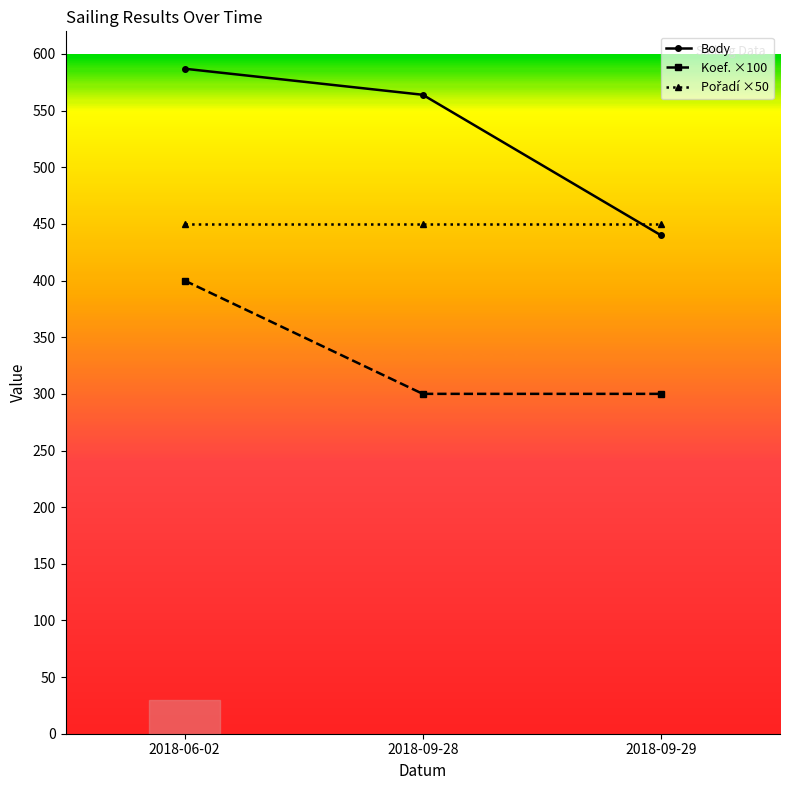

Which category has the highest value in the Body series?

2018-06-02